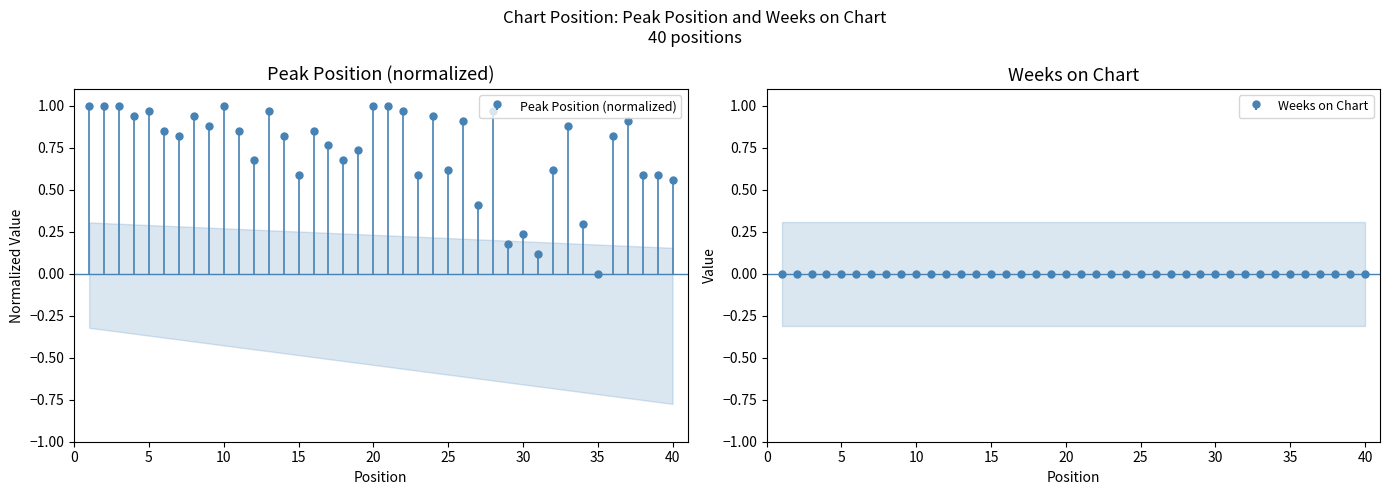

Is this an area chart (filled region under the line)?

No